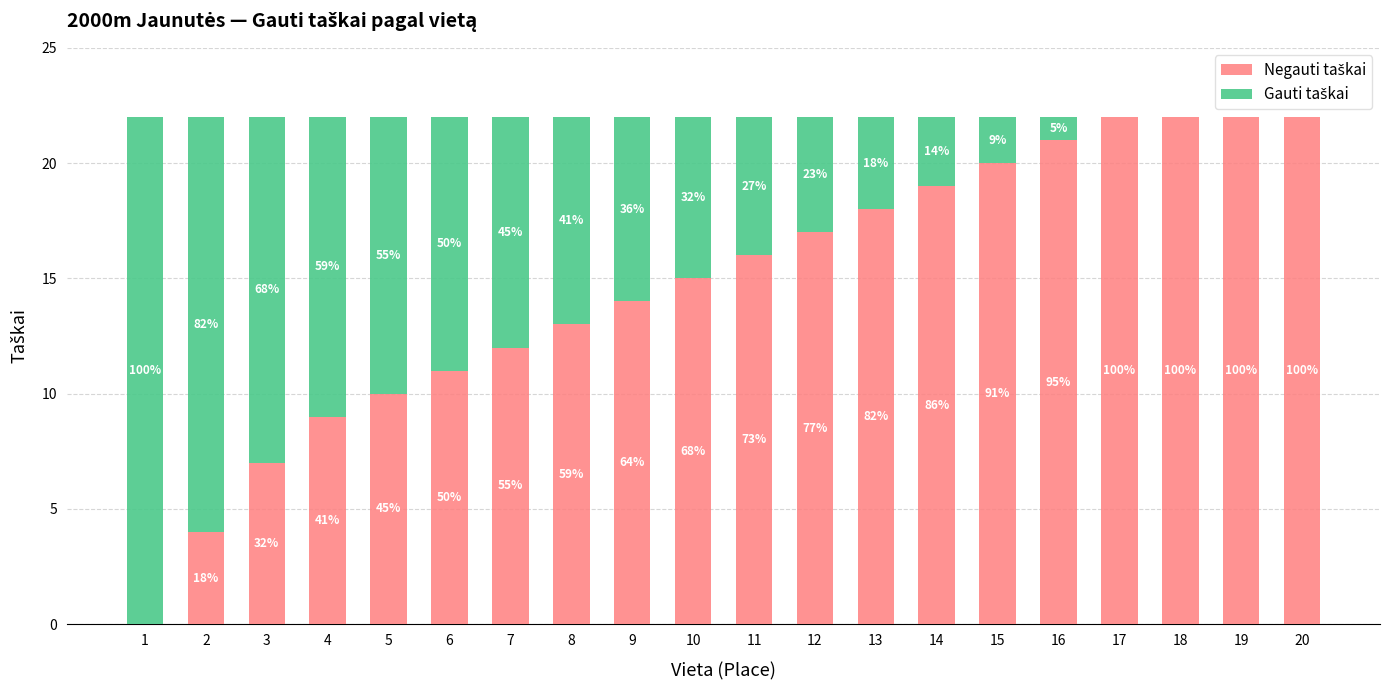

What is the difference between the second highest and second lowest values in the Negauti taškai series?

18